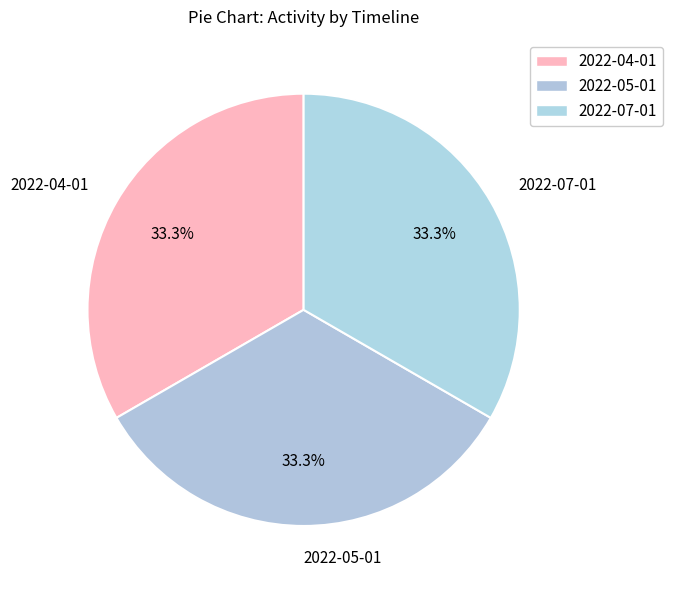

Do 2022-07-01 and 2022-04-01 together represent more than half of the pie?

Yes